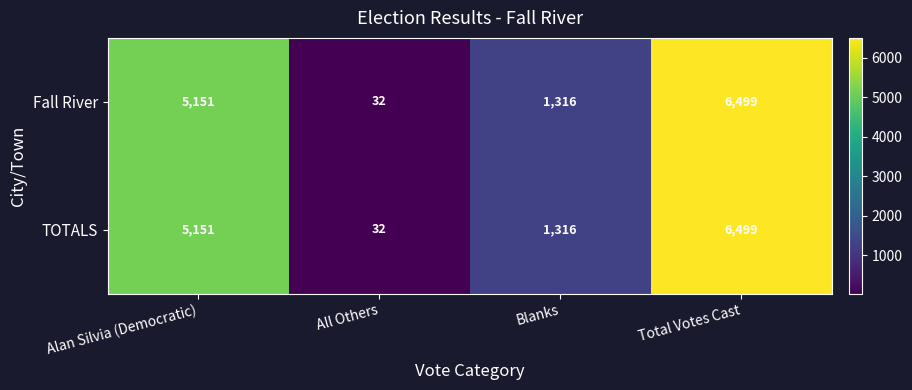

Reading left to right, list all the values displayed in this chart.

Fall River: 5151	32	1316	6499
TOTALS: 5151	32	1316	6499